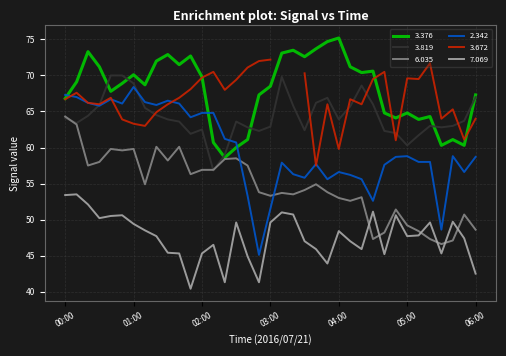

How many intersections are there between   6.035 and   7.069?

6